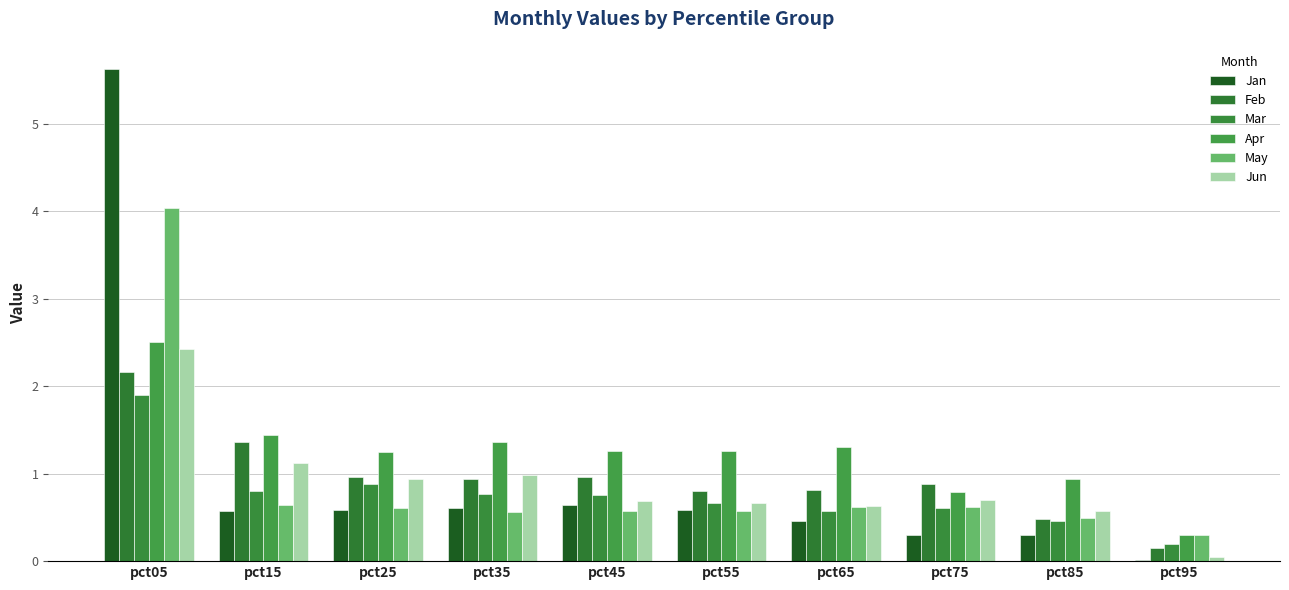

What is the difference between the maximum and minimum values in the May series?

3.7